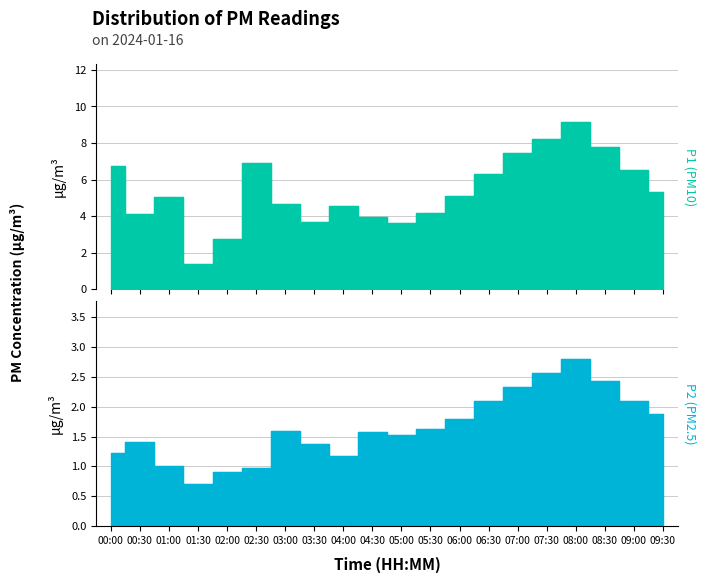

Is the value of P2 at 08:00 greater than the value of P1 at 09:30?

No